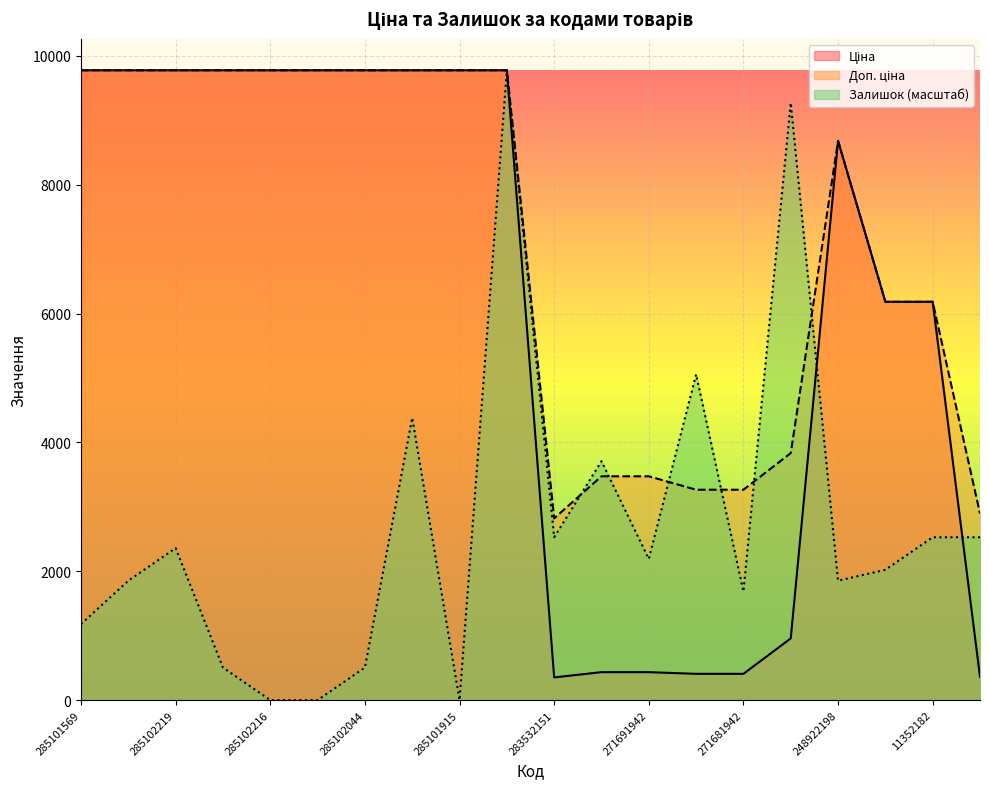

What is the average value of the Залишок series?

2696.7